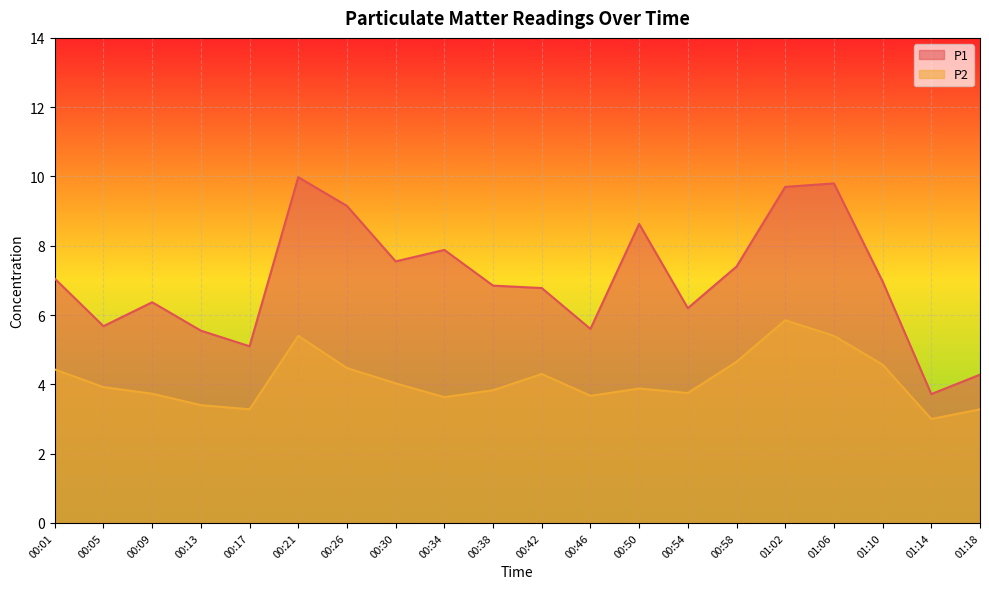

Does the chart display data point markers on the line(s)?

No